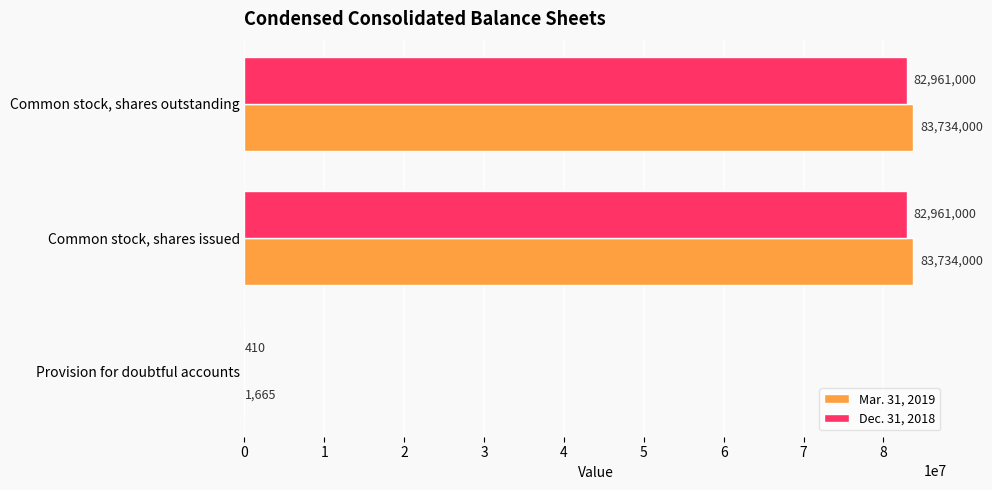

Between Provision for doubtful accounts and Common stock, shares issued, which series saw the biggest shift?

Mar. 31, 2019